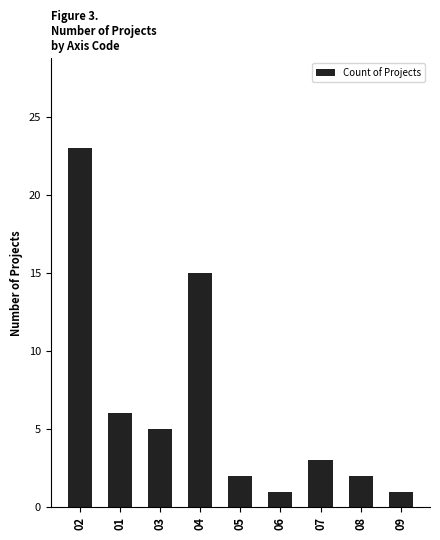

Does the chart contain any negative values?

No